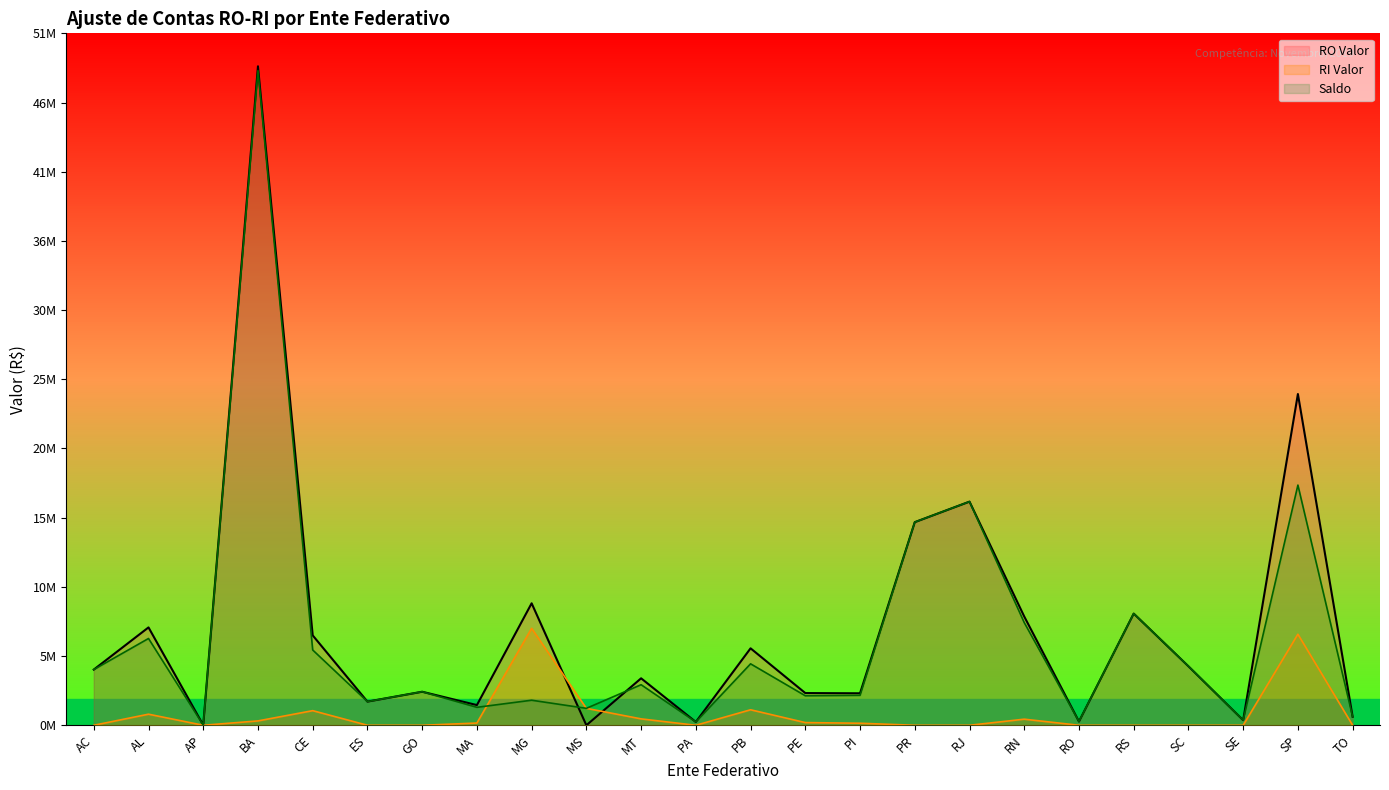

Rank the categories by RI Valor value from highest to lowest.

MG, SP, MS, PB, CE, AL, MT, RN, BA, PE, MA, PI, AC, AP, ES, GO, PA, PR, RJ, RO, RS, SC, SE, TO